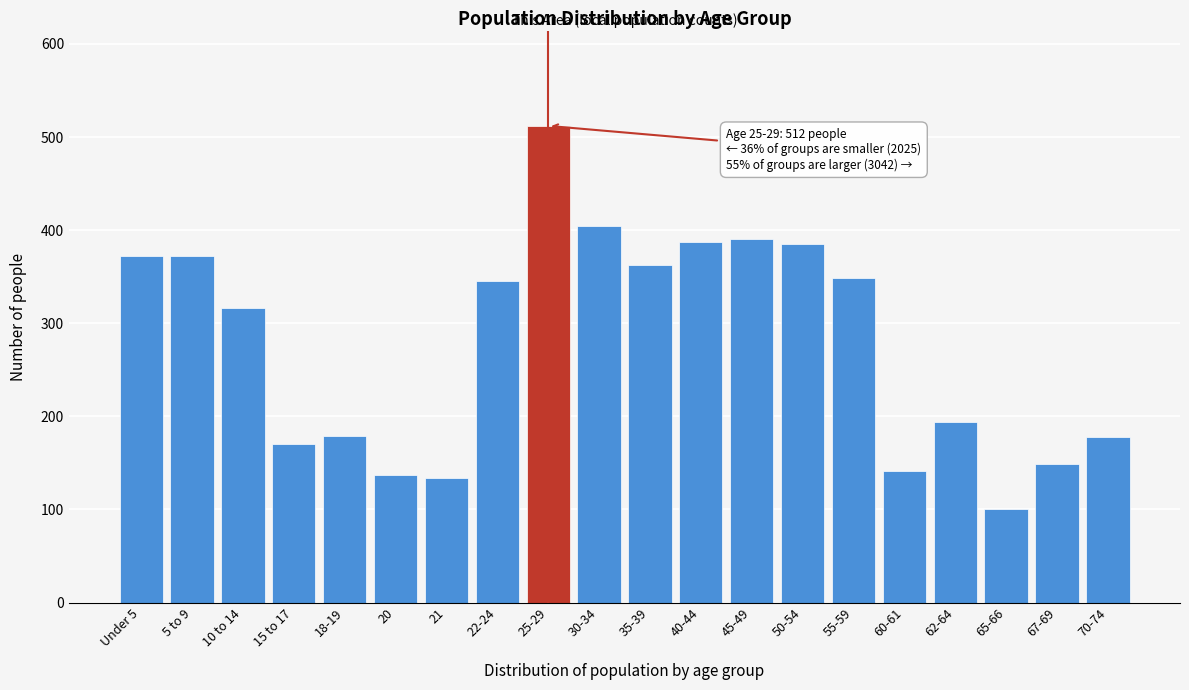

What is the difference between the maximum and minimum values?

411